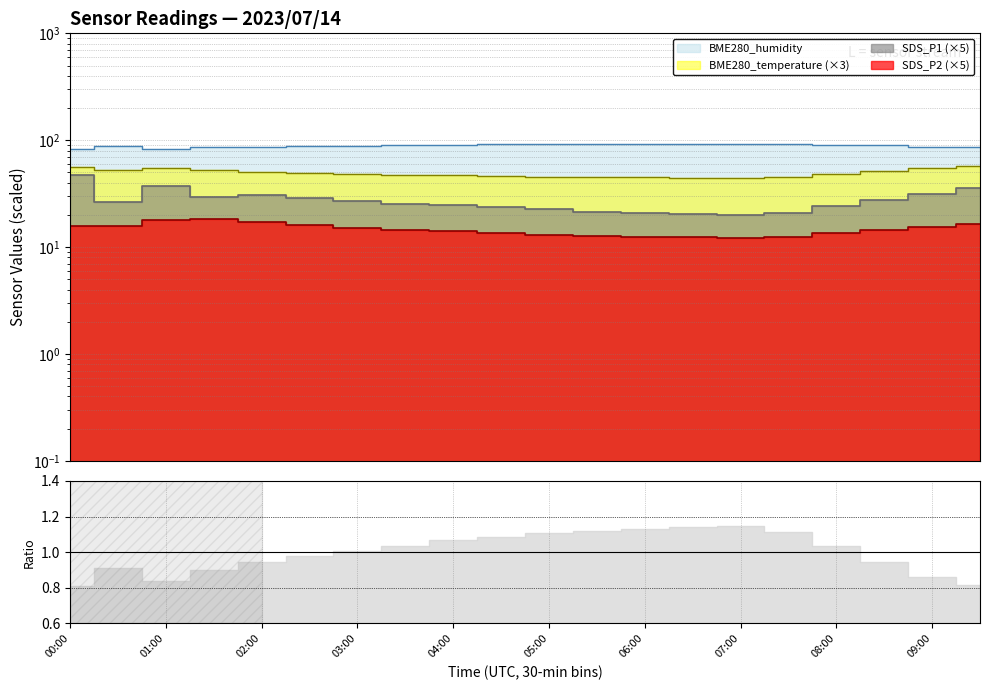

True or false: SDS_P1 and SDS_P2 intersect in this chart.

False